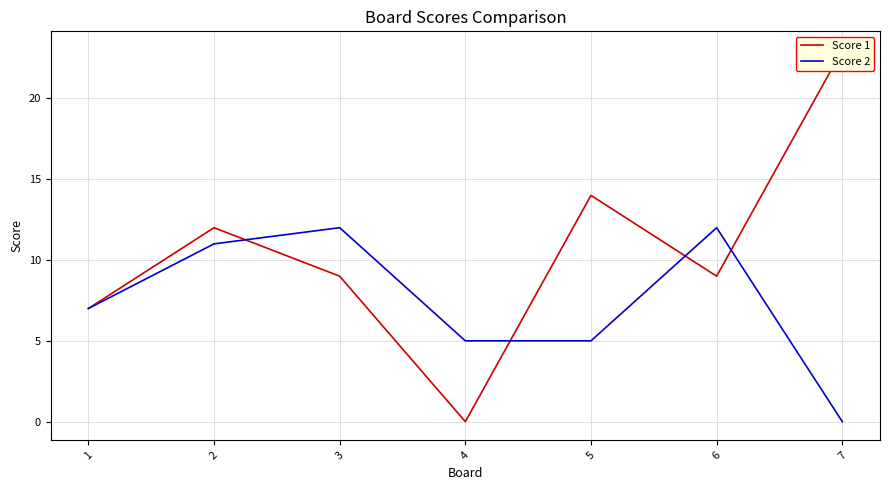

How many interior local peaks does the Score 2 series have?

2